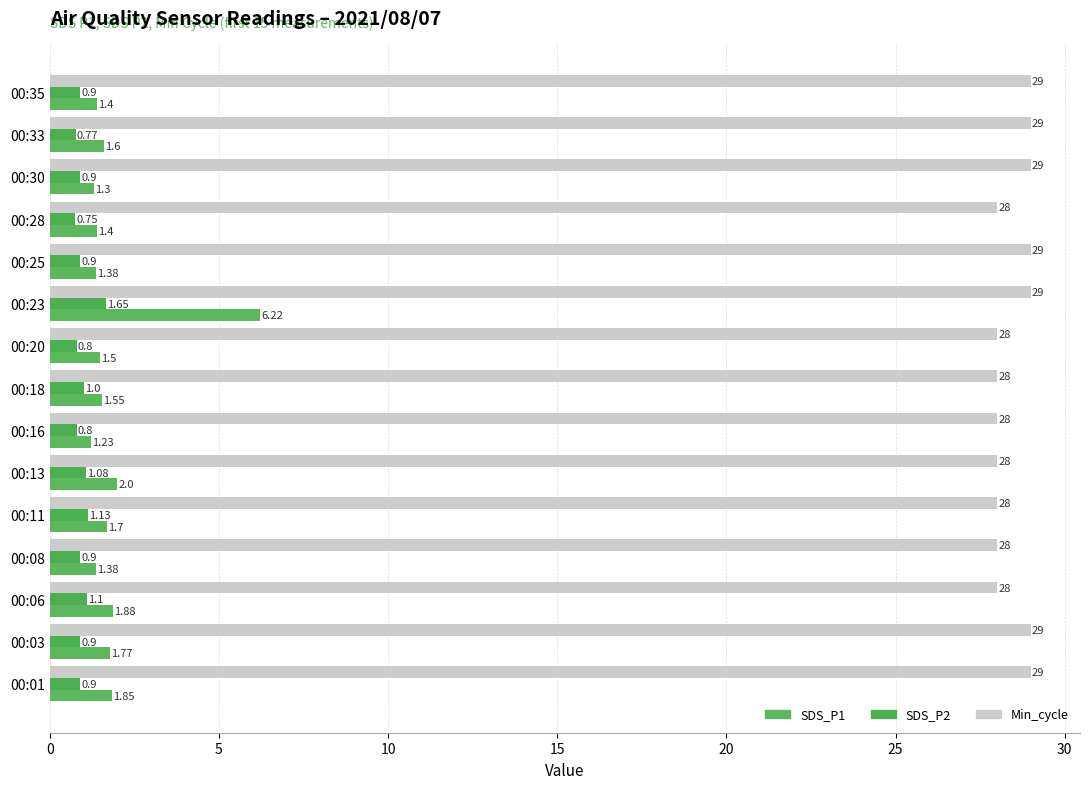

What is the sum of all SDS_P2 values?

14.5